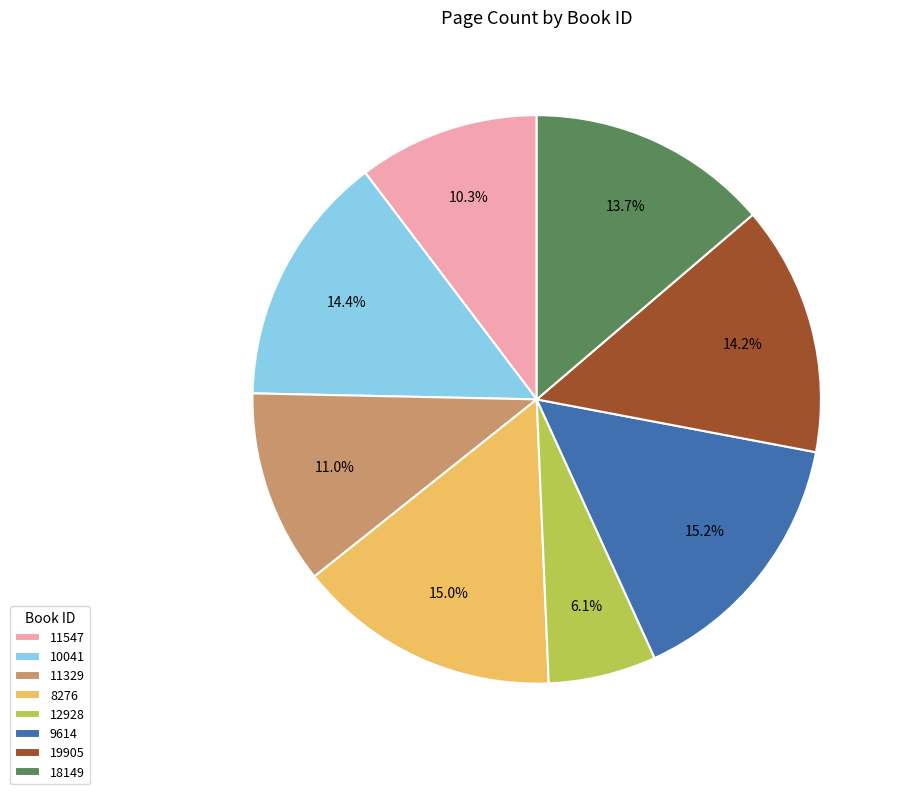

To the nearest percent, what is the difference between the largest and smallest slice percentages?

9%